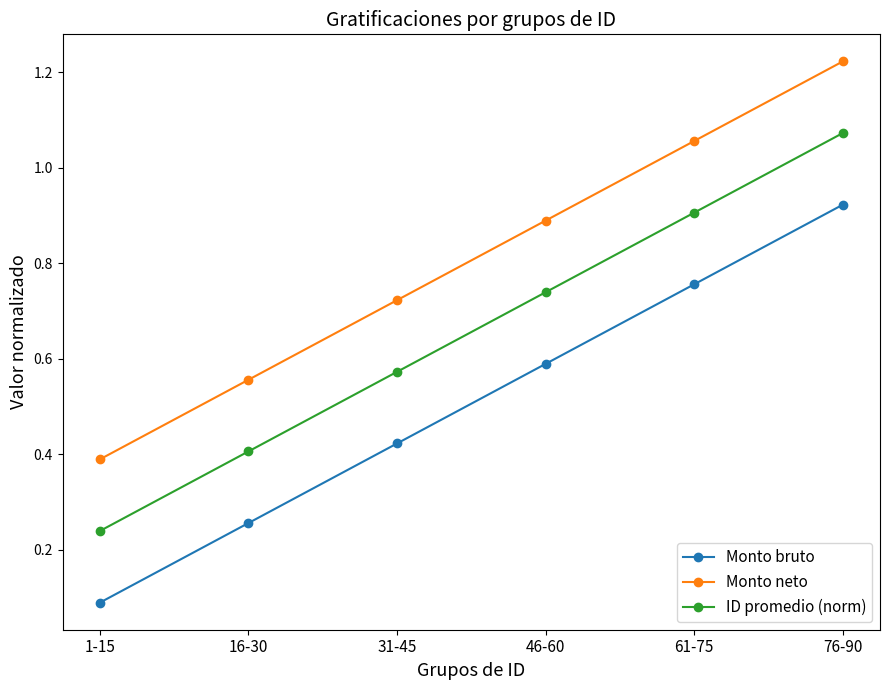

Is it true that ID promedio (norm) equals 0.9 at 61-75?

True